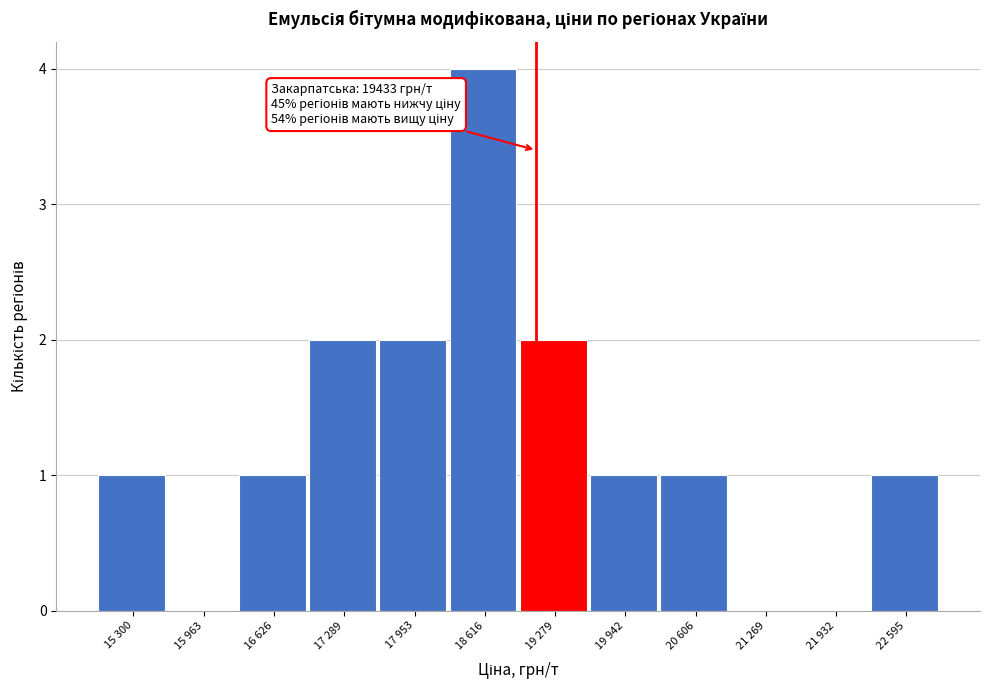

Reading left to right, list all the values displayed in this chart.

15 300=1	15 963=0	16 626=1	17 289=2	17 953=2	18 616=4	19 279=2	19 942=1	20 606=1	21 269=0	21 932=0	22 595=1